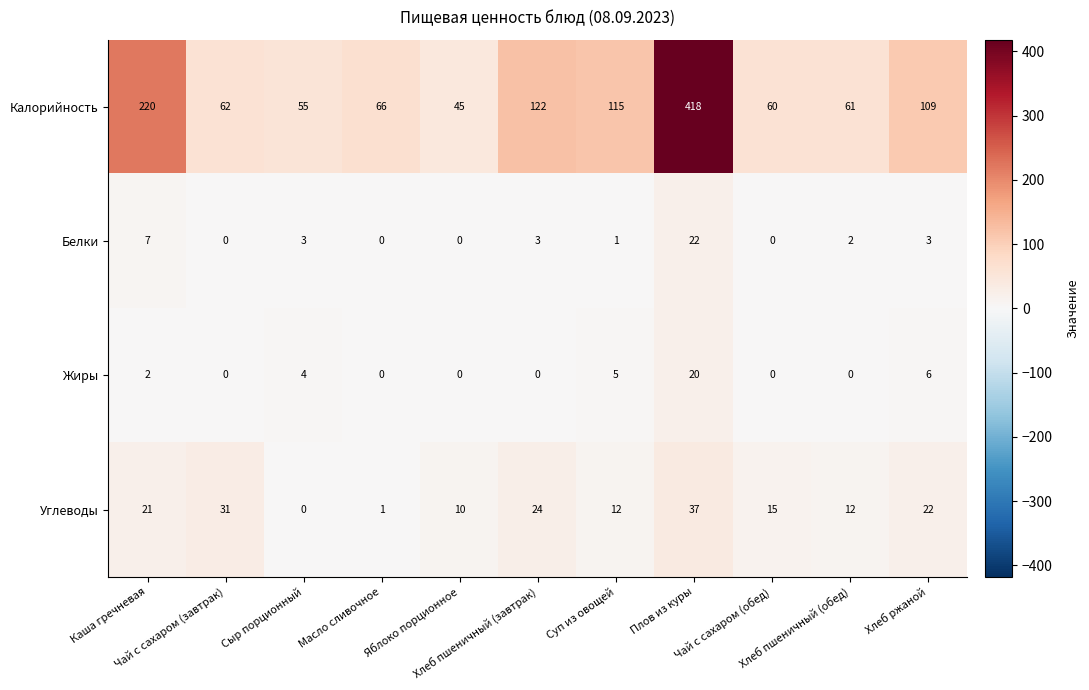

Which series has the largest total across all categories?

Калорийность